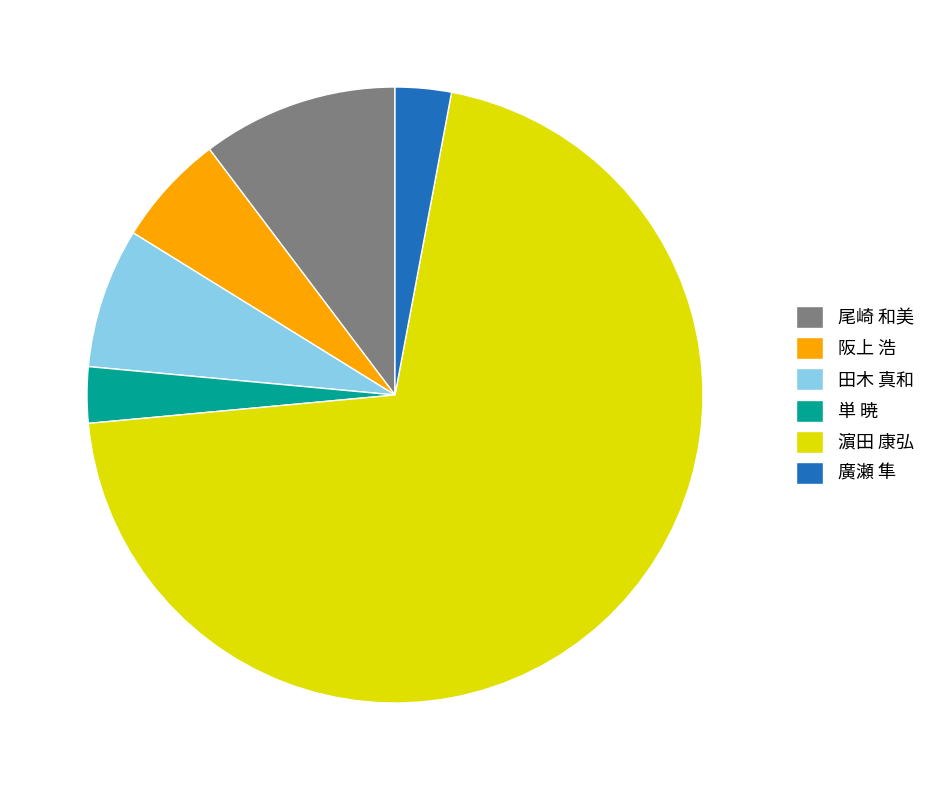

Combined, do 尾崎 和美 and 阪上 浩 account for over 50%?

No